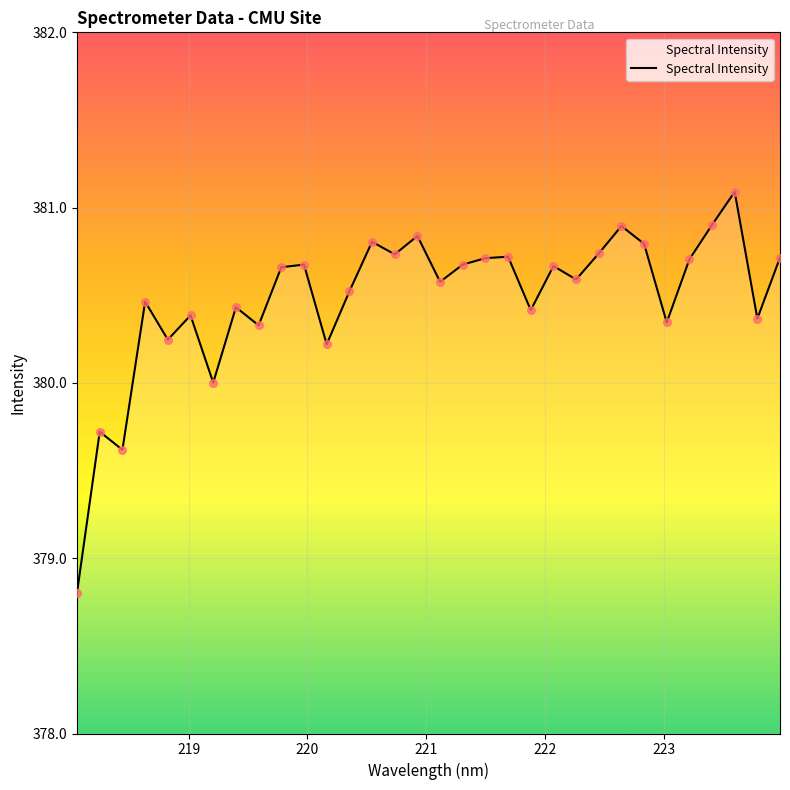

What is the difference between the maximum and minimum values?

2.3